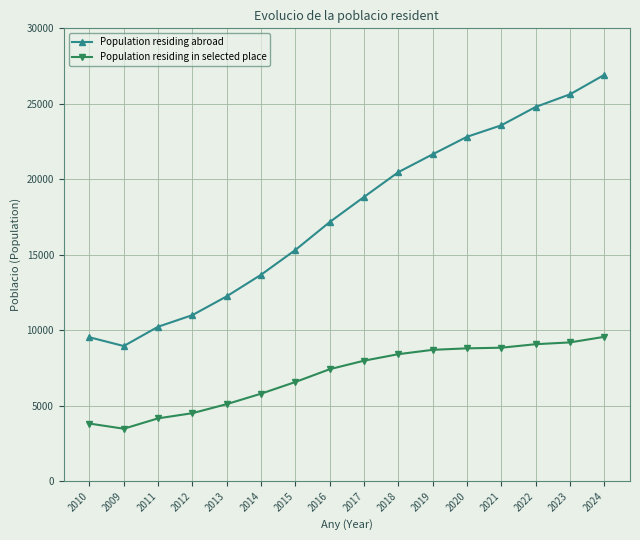

What is the sum of the Population residing in selected place values at 2019 and 2016?

16127